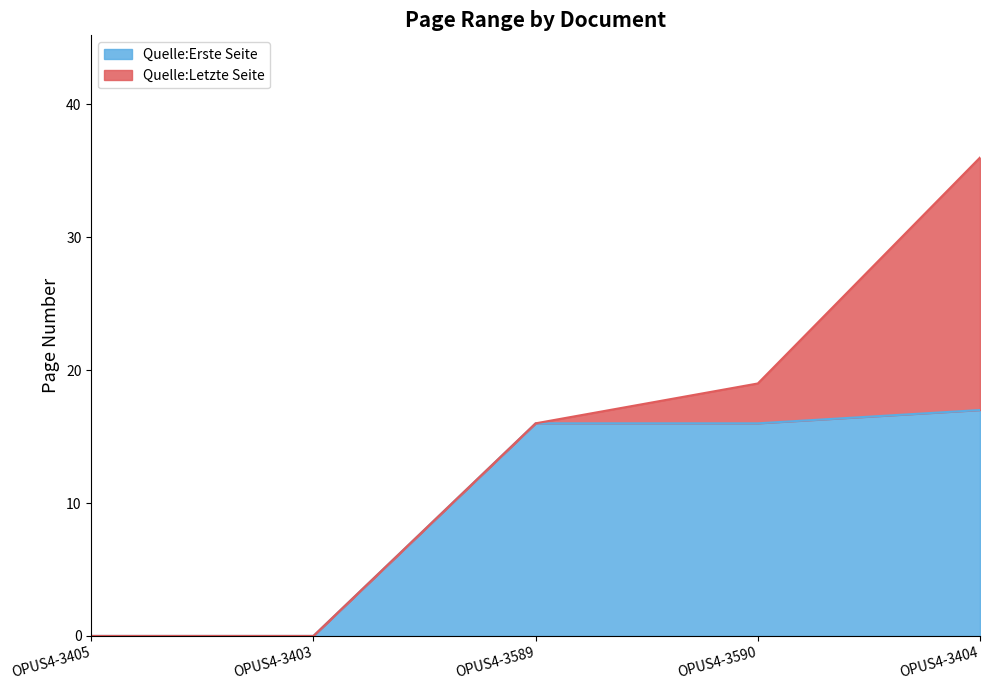

How many lines are shown in the chart?

2